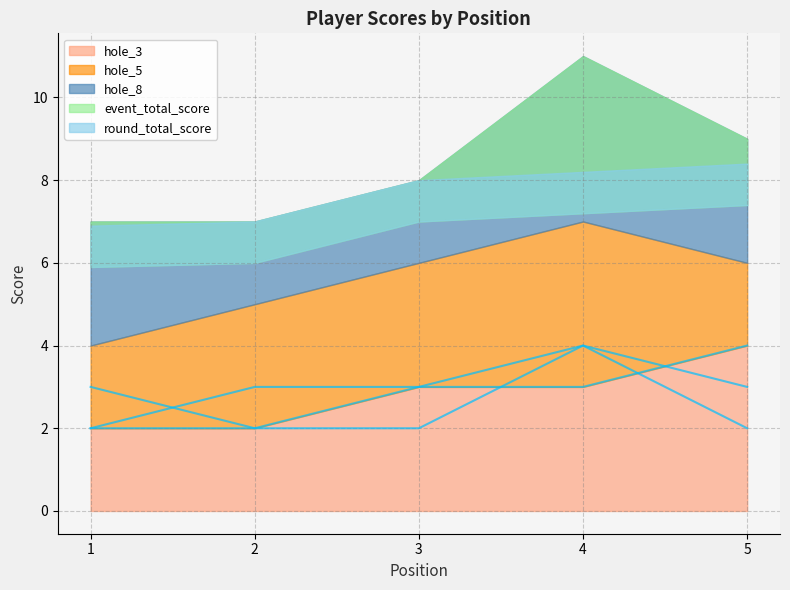

Is it true that hole_8 equals 2 at 3?

True